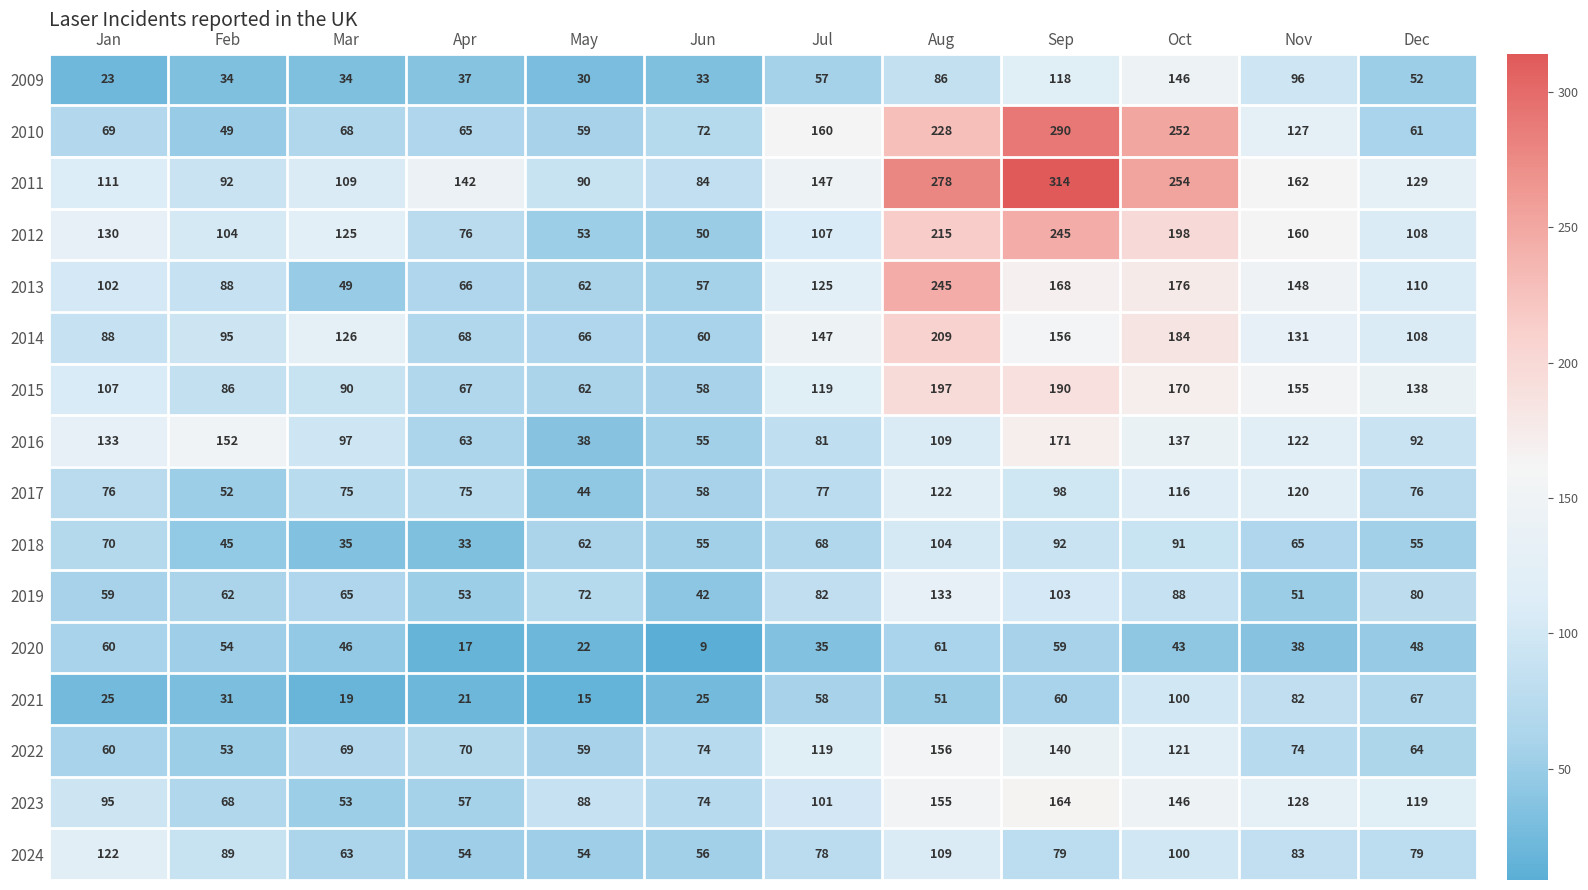

What is the total value across all series at Sep?

2447